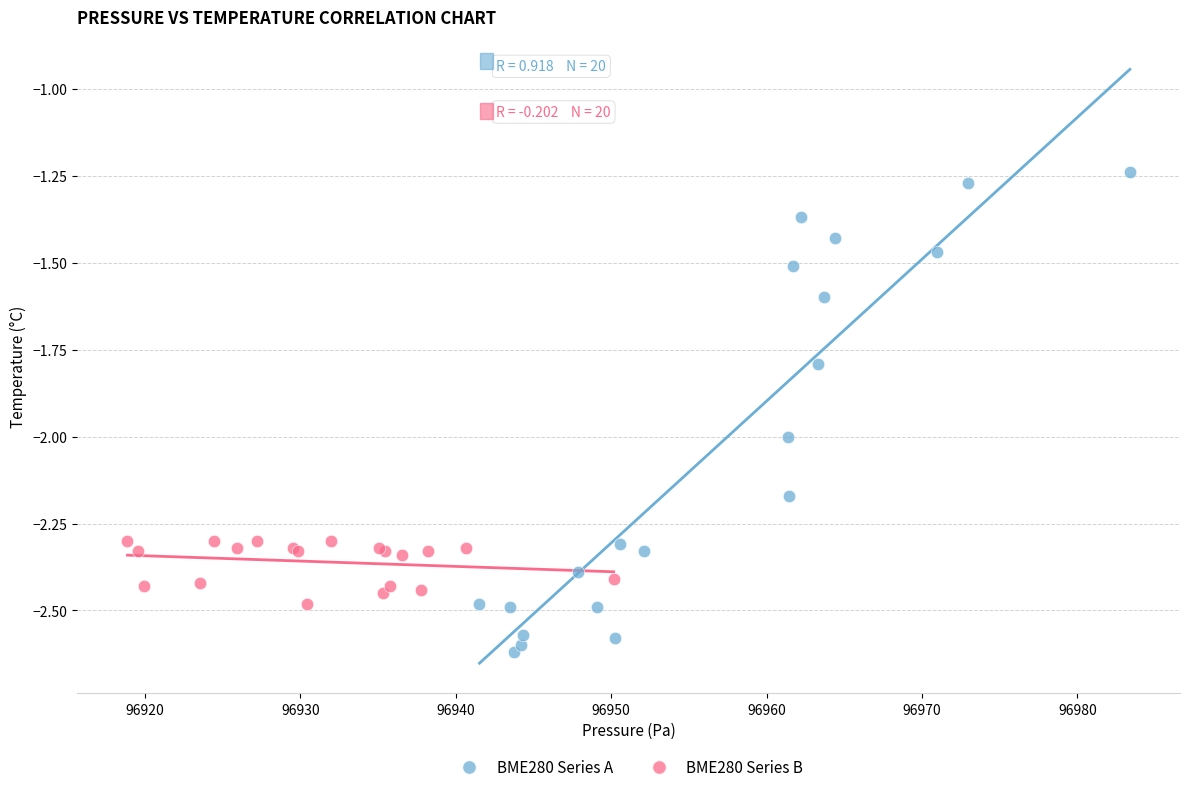

Which series contains the lowest Y value?

BME280 Series A